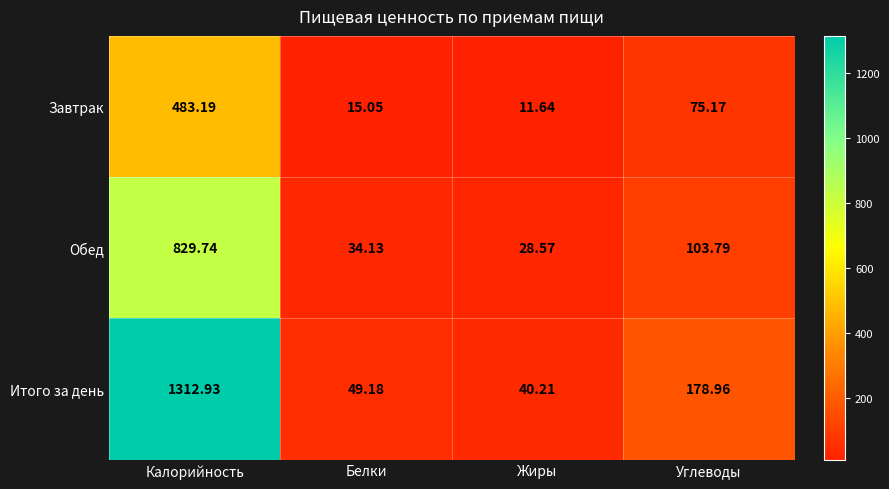

Which series changed the most between Белки and Жиры?

Итого за день